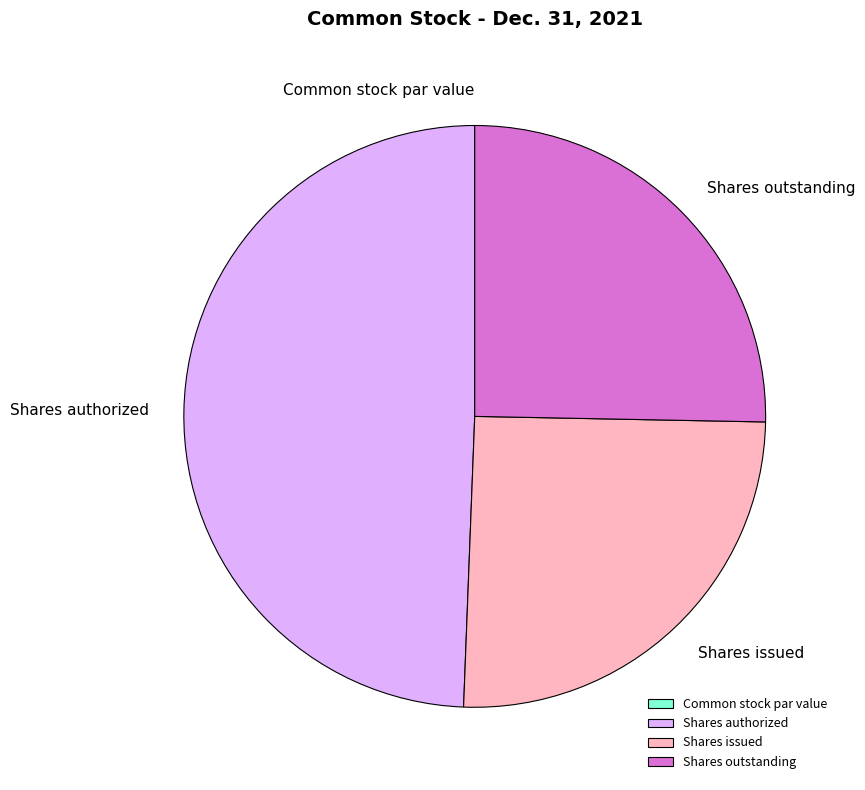

The Shares issued slice represents 34% of the pie. True or false?

False